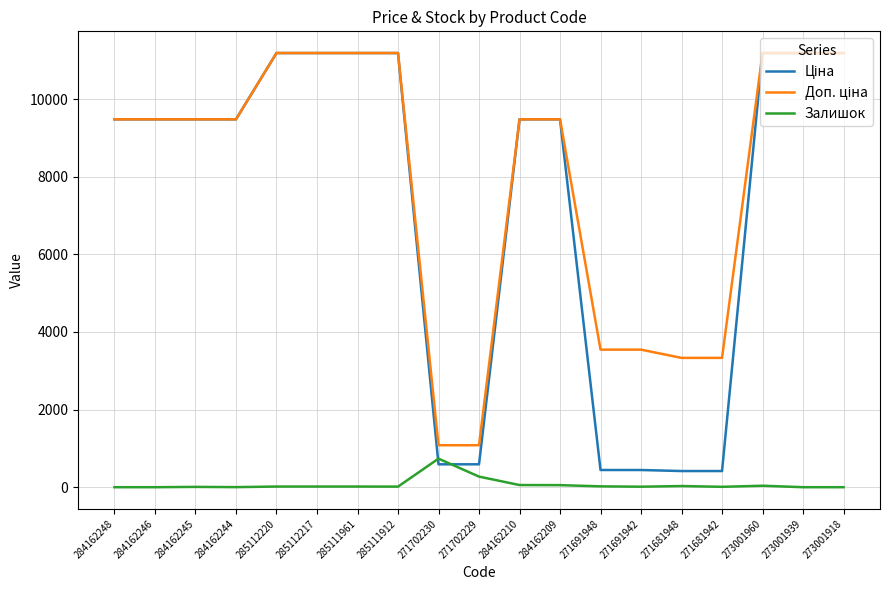

What is the label of the 16th point from the left?

271681942